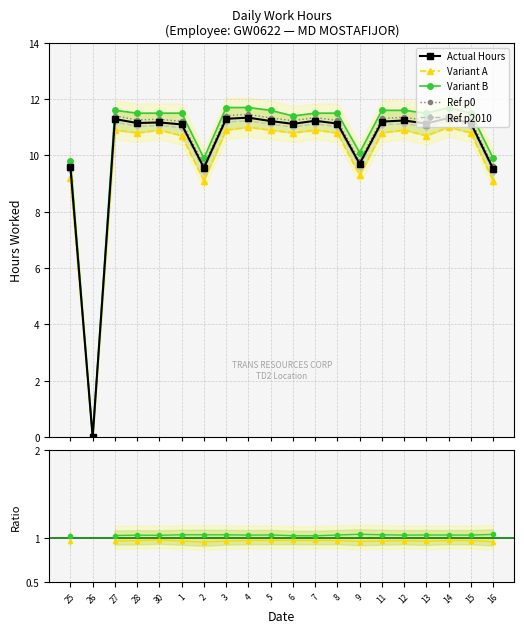

Where is the first local maximum for Actual Hours?

27